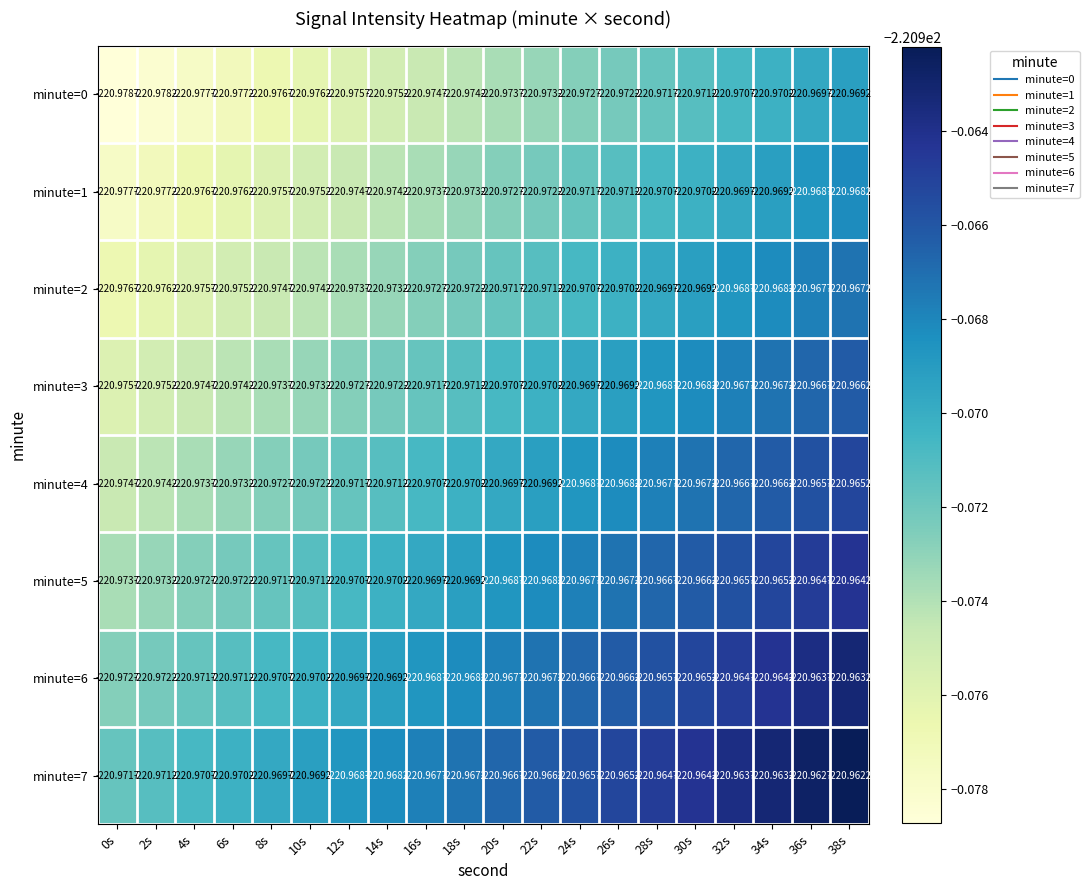

Is the value of minute=3 at 4s greater than the value of minute=4 at 18s?

No